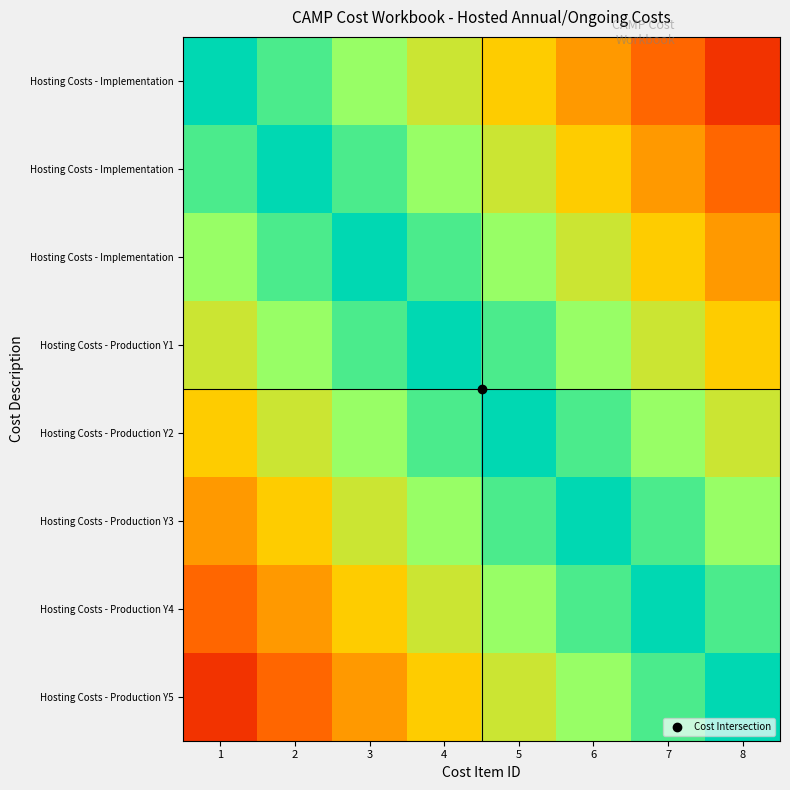

Which label corresponds to the smallest value in the chart?

8